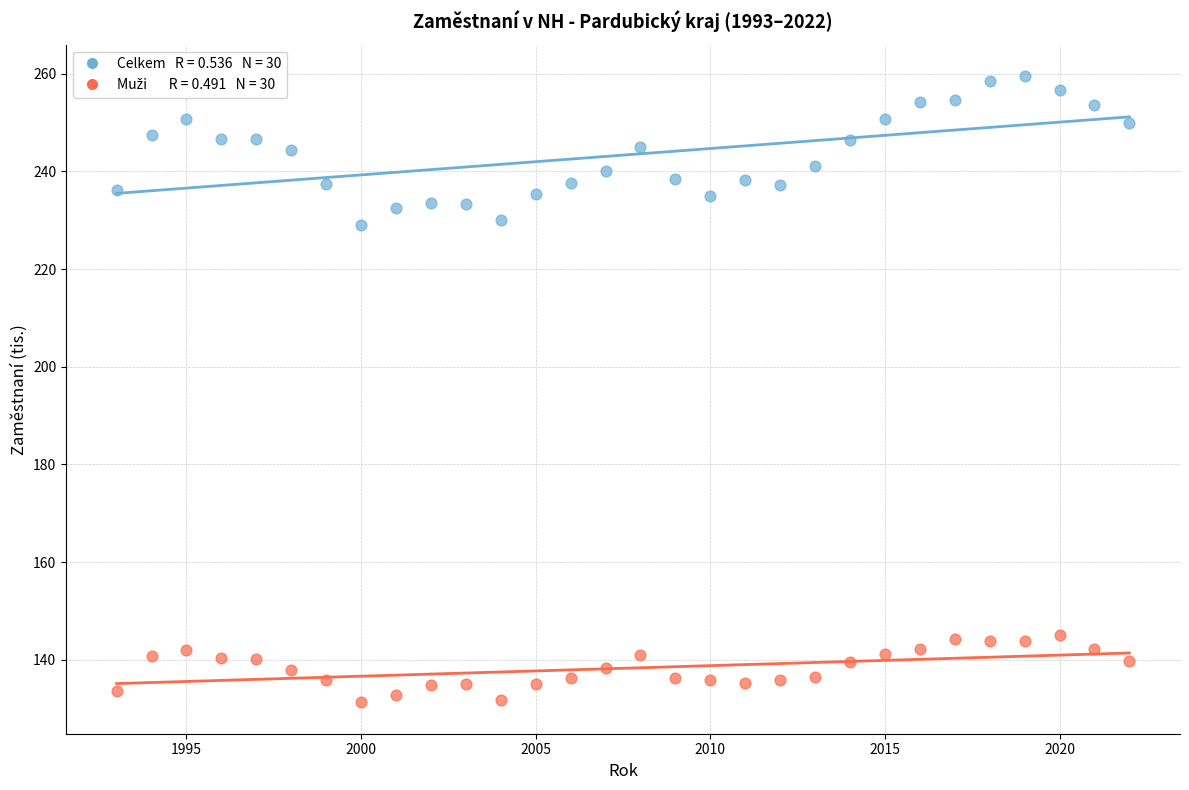

Across all data points, what is the range of X values (max minus min)?

29.0